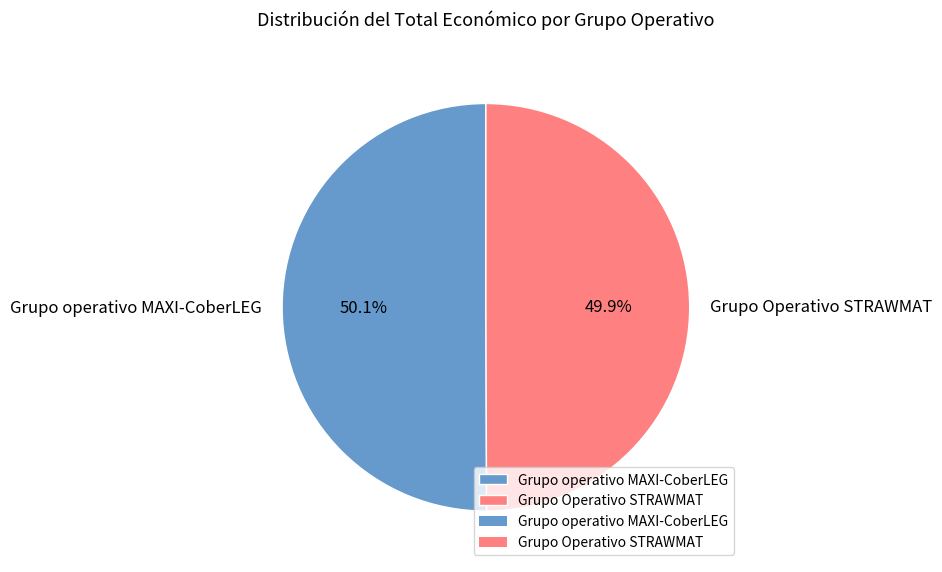

True or false: Grupo operativo MAXI-CoberLEG accounts for 50% of the total.

True